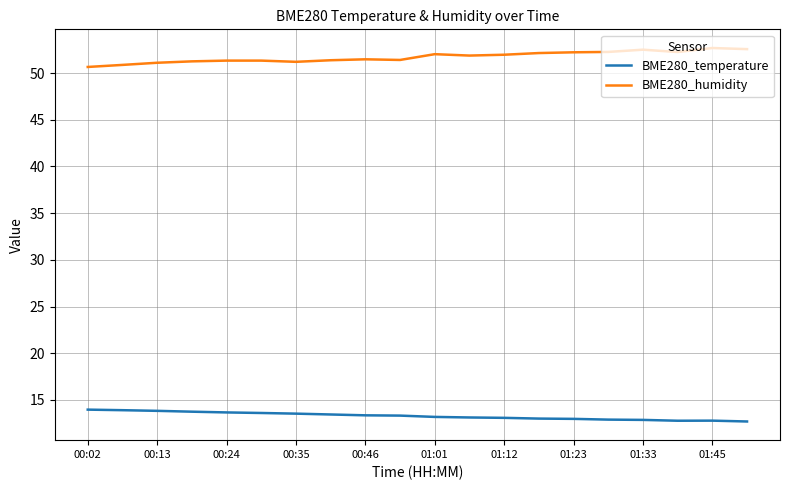

Which series has the largest total across all categories?

BME280_humidity